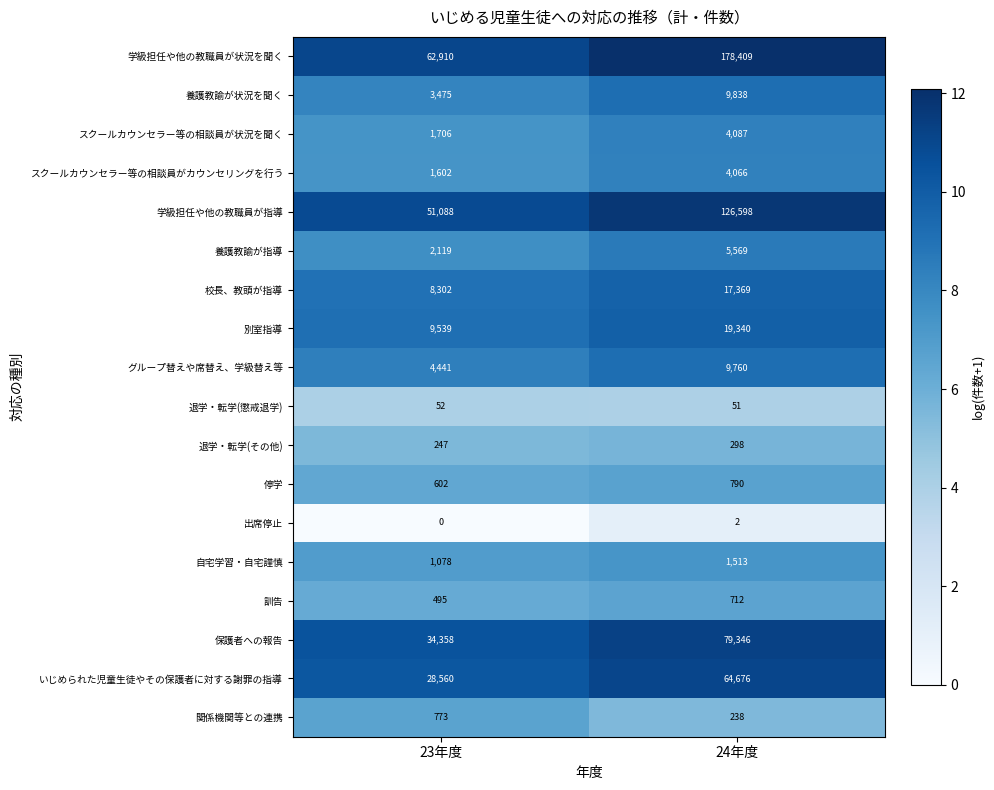

What is the minimum value for 校長、教頭が指導?

8302